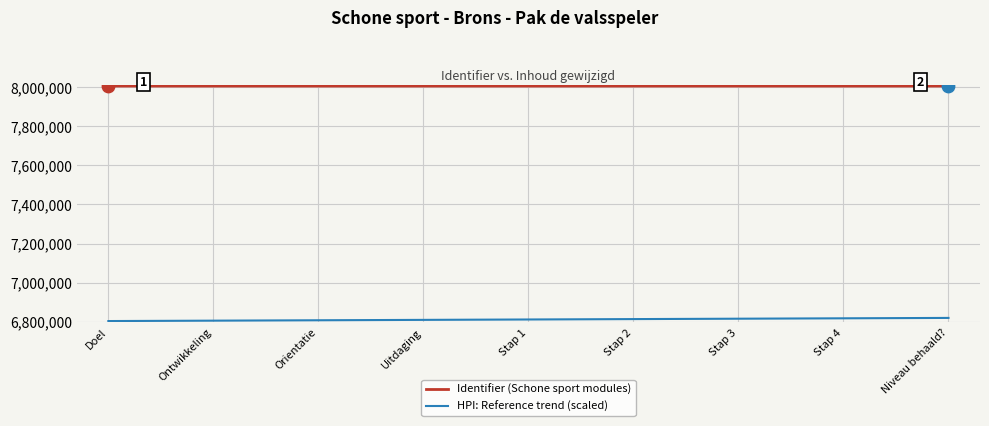

Is the value of Identifier (Schone sport modules) at Stap 4 greater than the value of HPI: Reference trend (scaled) at Orientatie?

Yes